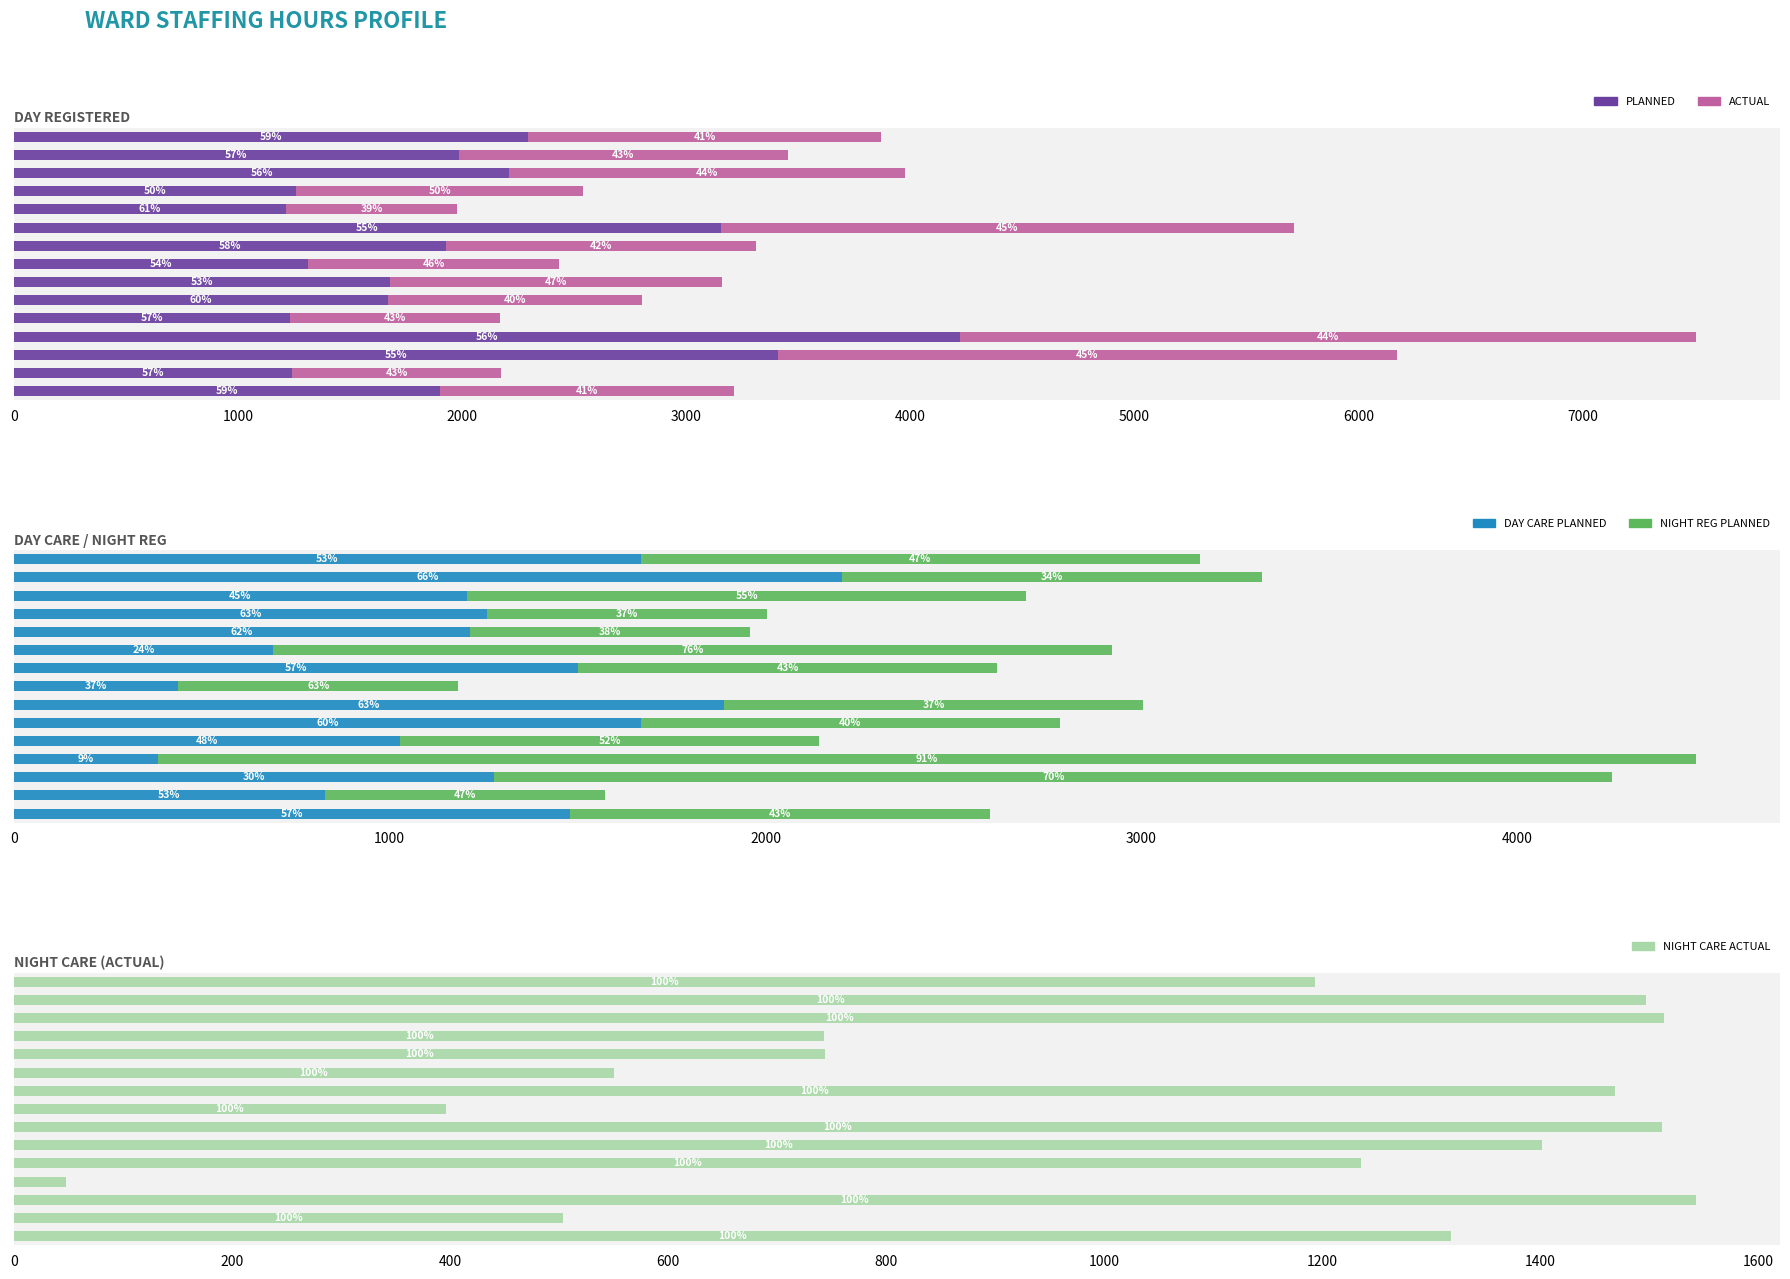

Read the NIGHT CARE ACTUAL value at 0.

1193.5